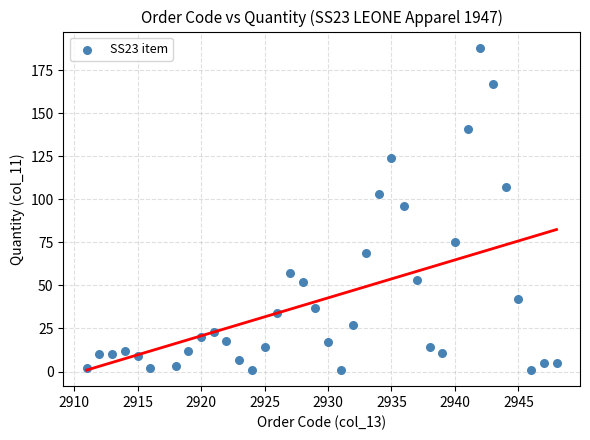

What is the range of Y values (max minus min)?

187